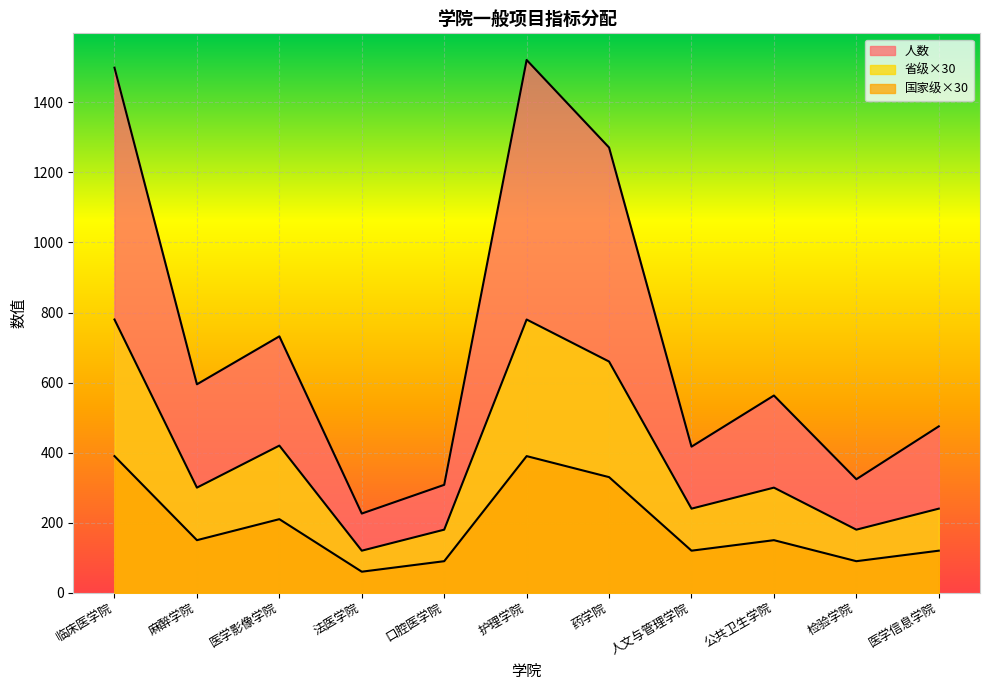

How many lines are shown in the chart?

3